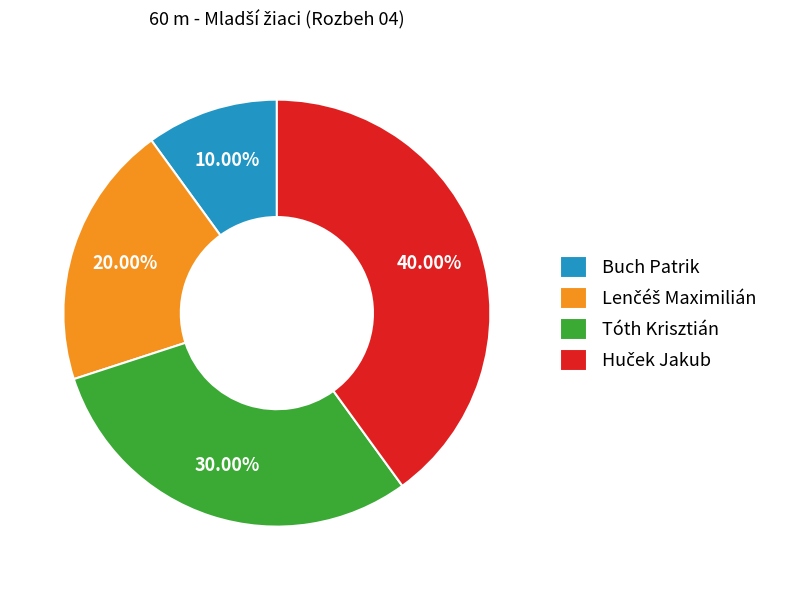

What is the ratio of the value at Tóth Krisztián to the value at Buch Patrik?

3.0